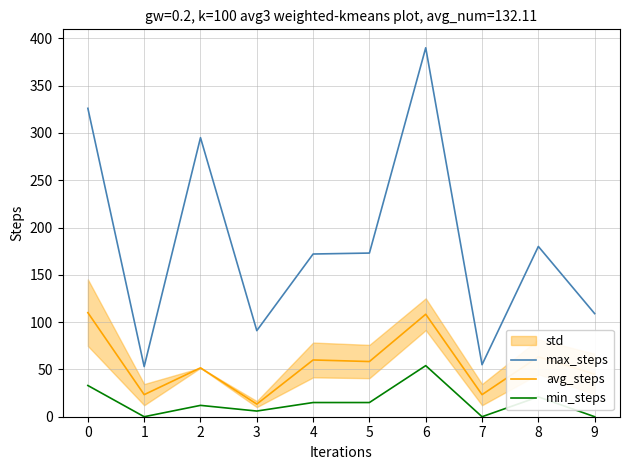

The value of max_steps at 0 is 326.0. True or false?

True